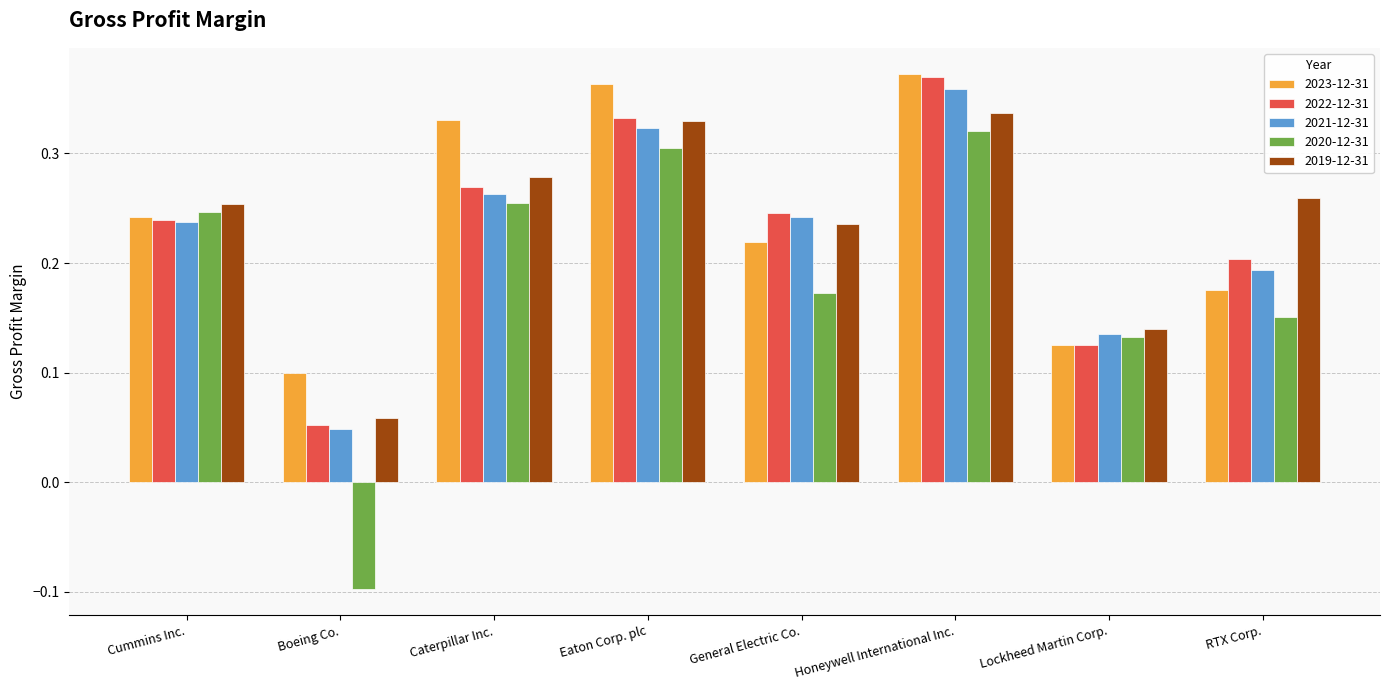

What are all the series names shown in the legend?

2023-12-31, 2022-12-31, 2021-12-31, 2020-12-31, 2019-12-31